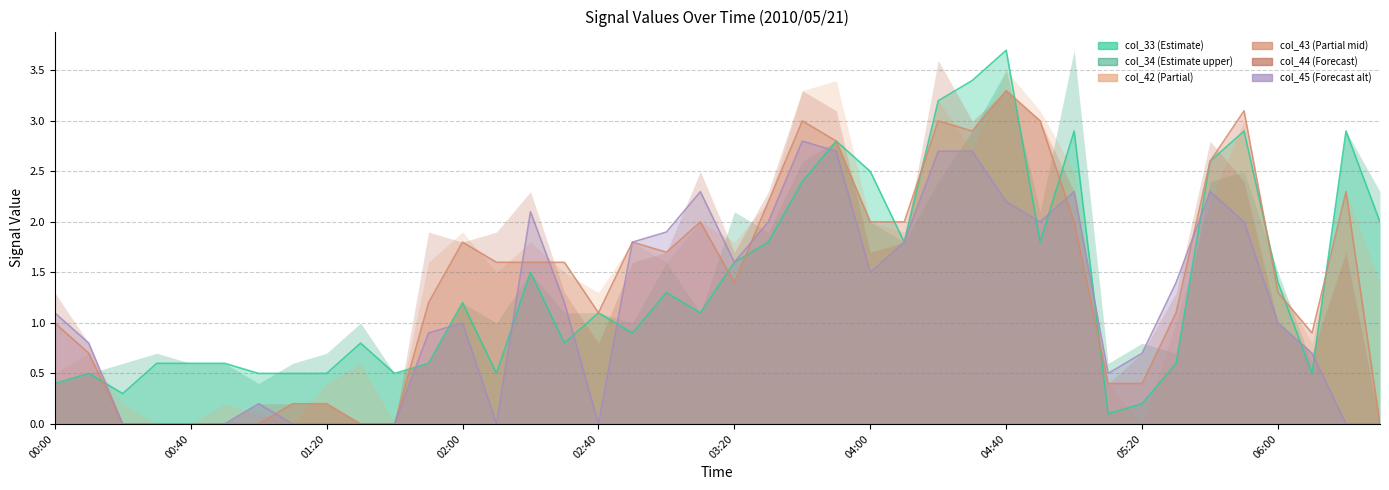

True or false: col_43 has a value of 3.7 at 2010/05/21 03:30.

False